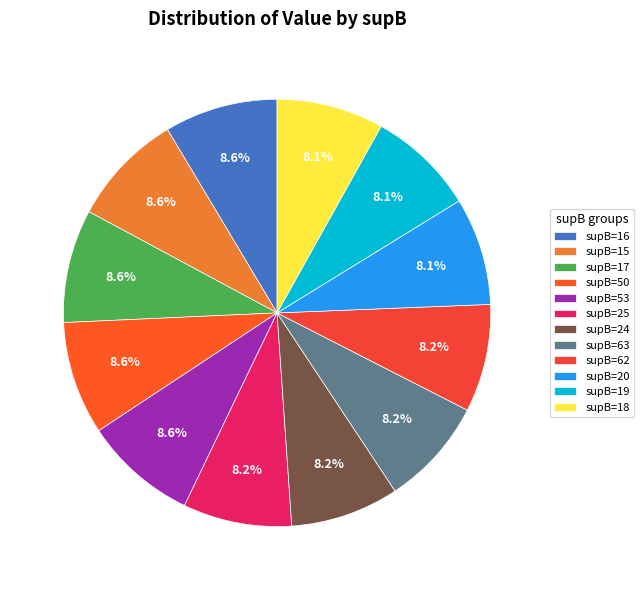

Is there any slice that represents more than half of the pie?

No